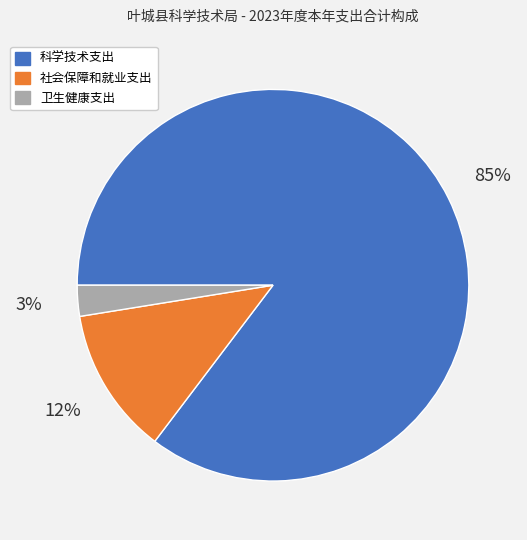

To the nearest percent, what portion does 社会保障和就业支出 represent?

12%